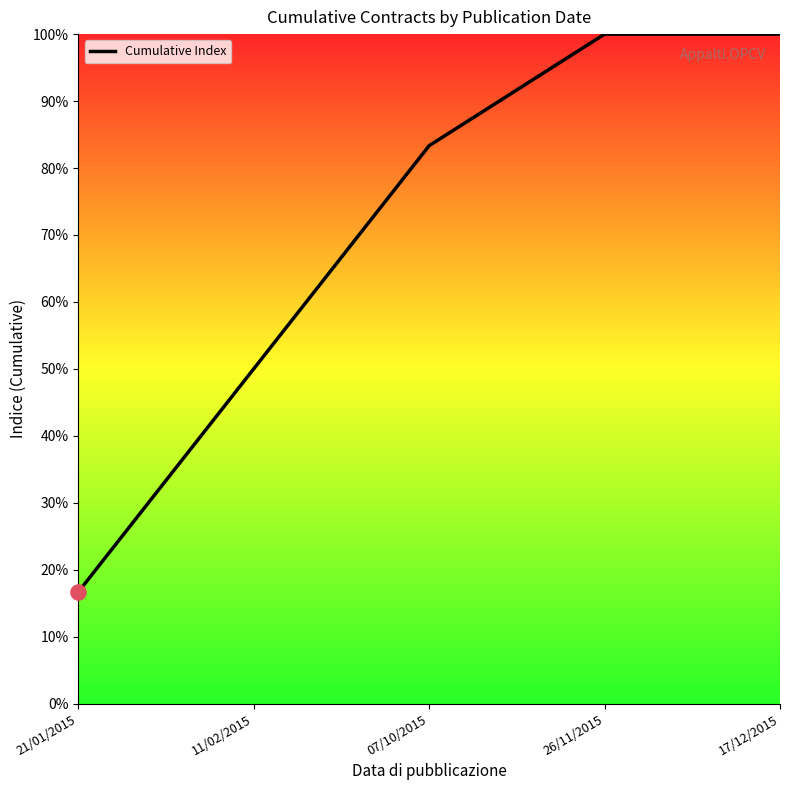

Approximately how many times larger is the value at 21/01/2015 compared to 11/02/2015?

0.3